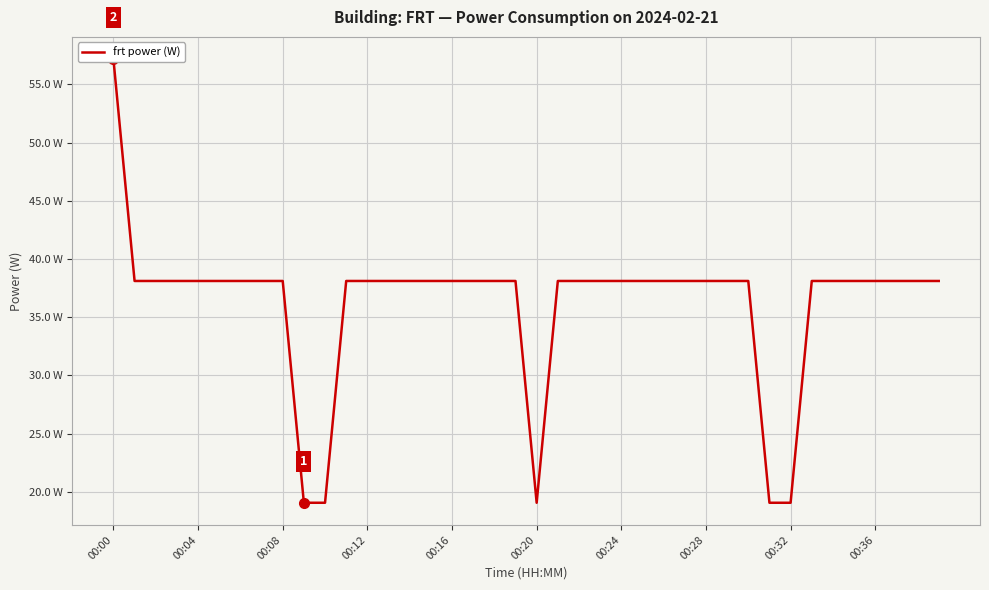

At which label does the data first exceed 38?

00:00